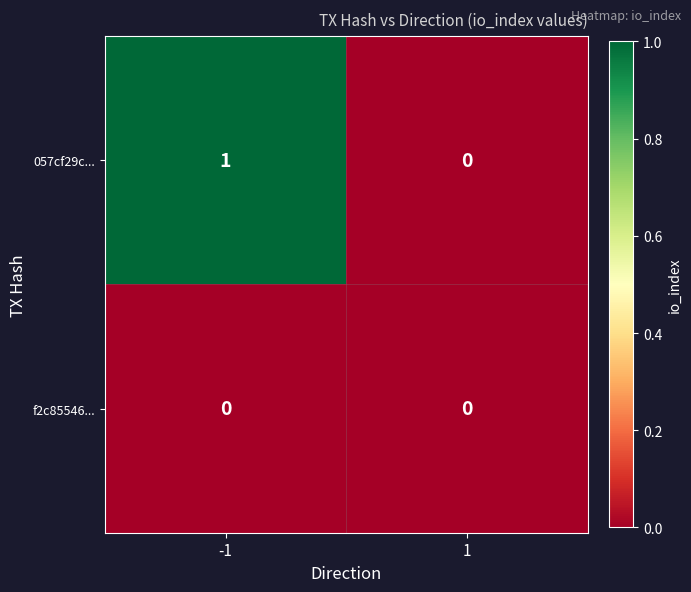

Which series has the largest range (max minus min)?

057cf29c...